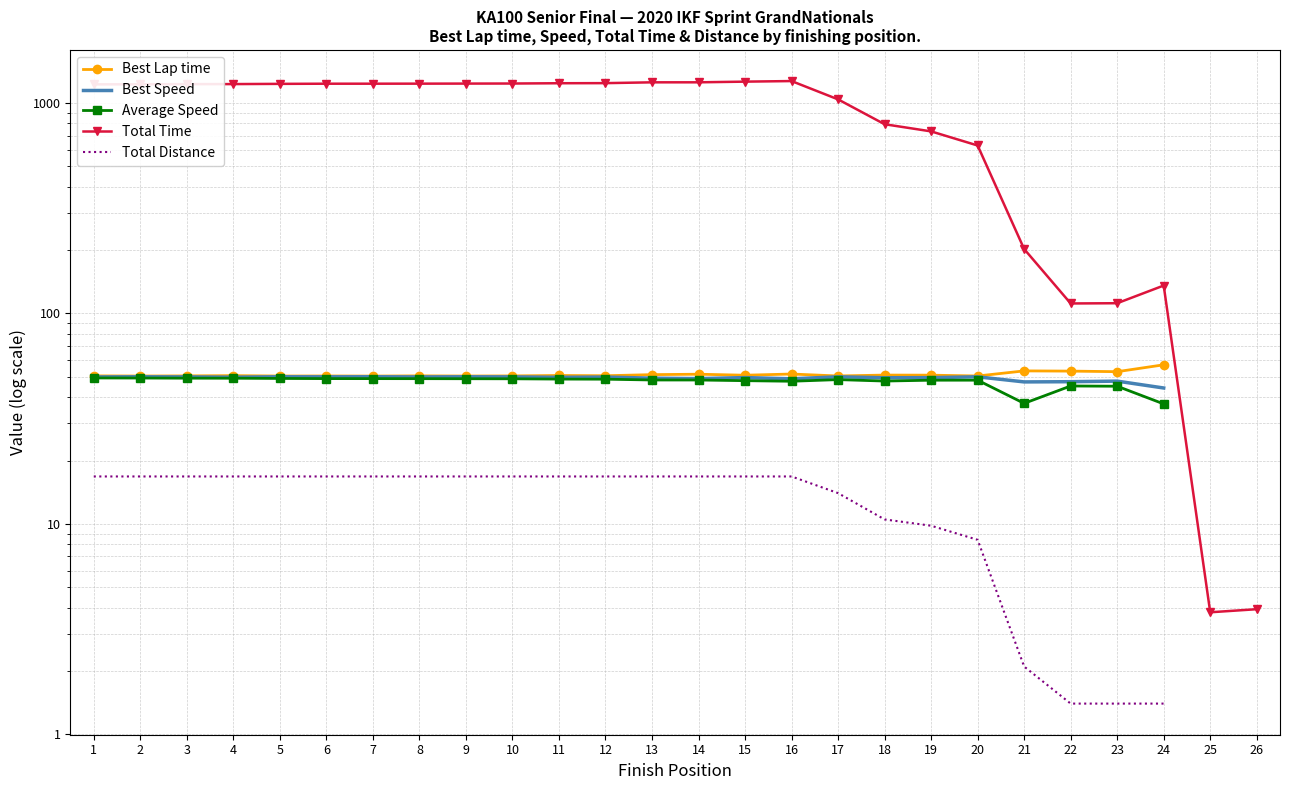

Rank the series at 4 from highest to lowest value.

Total Time, Best Lap time, Best Speed, Average Speed, Total Distance